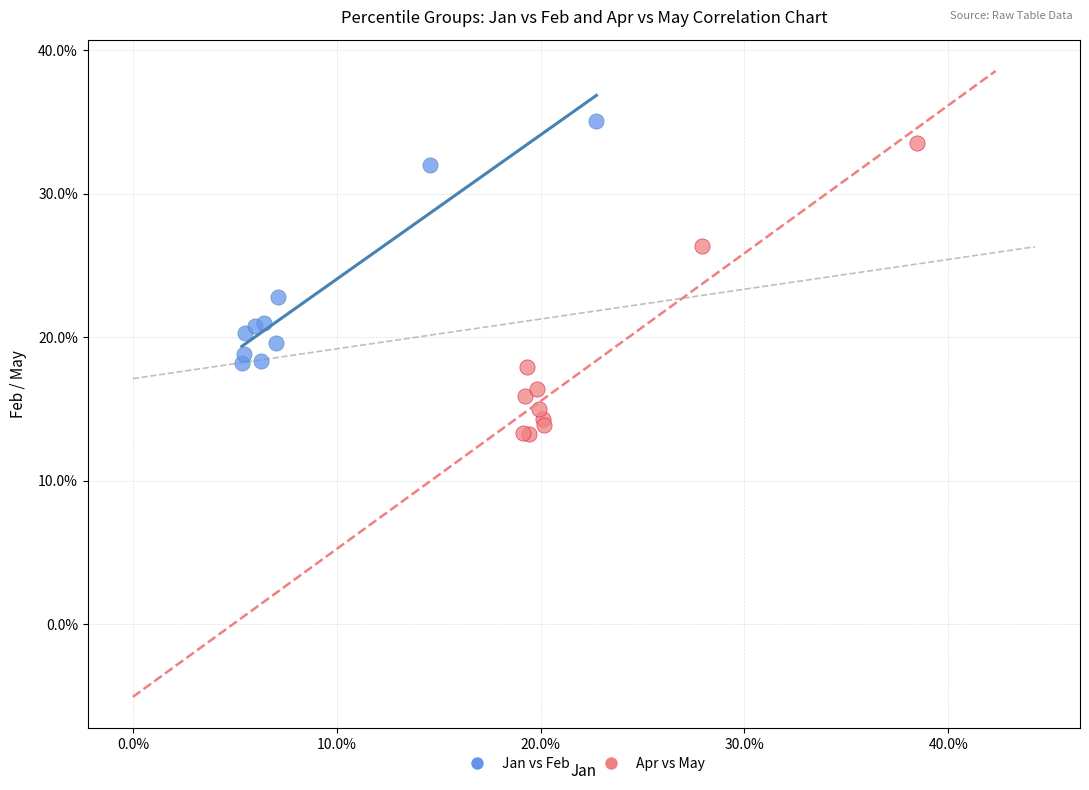

Which series reaches the maximum Y coordinate?

Jan vs Feb